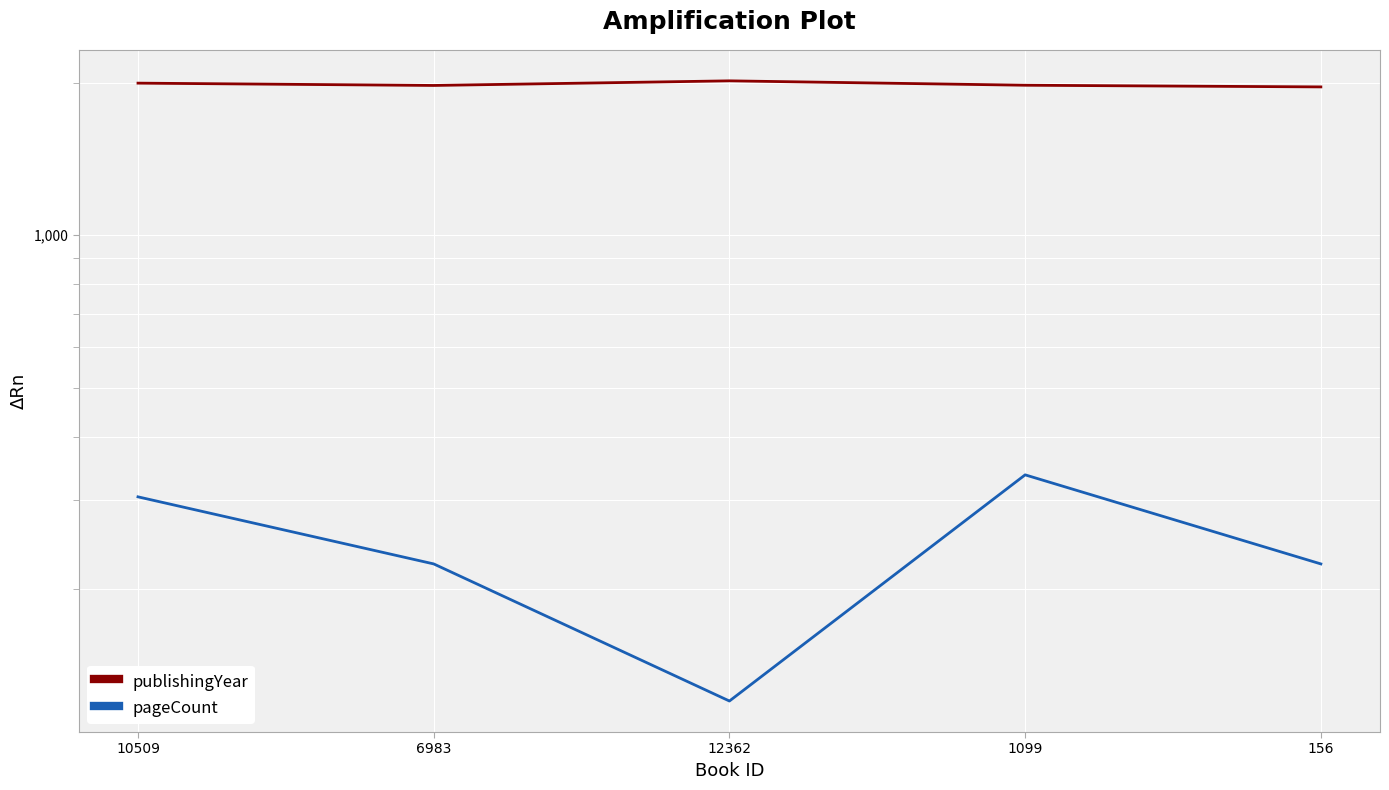

At how many categories does at least one series exceed 392?

5